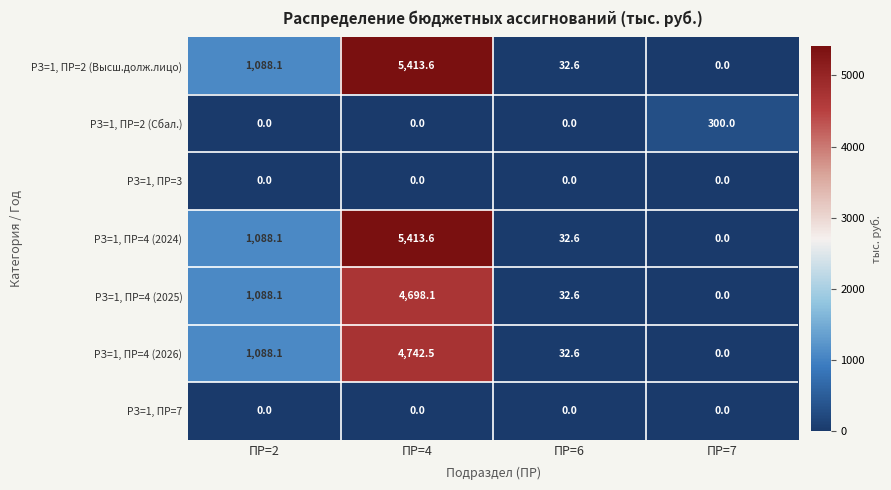

How many data points does each series have?

4